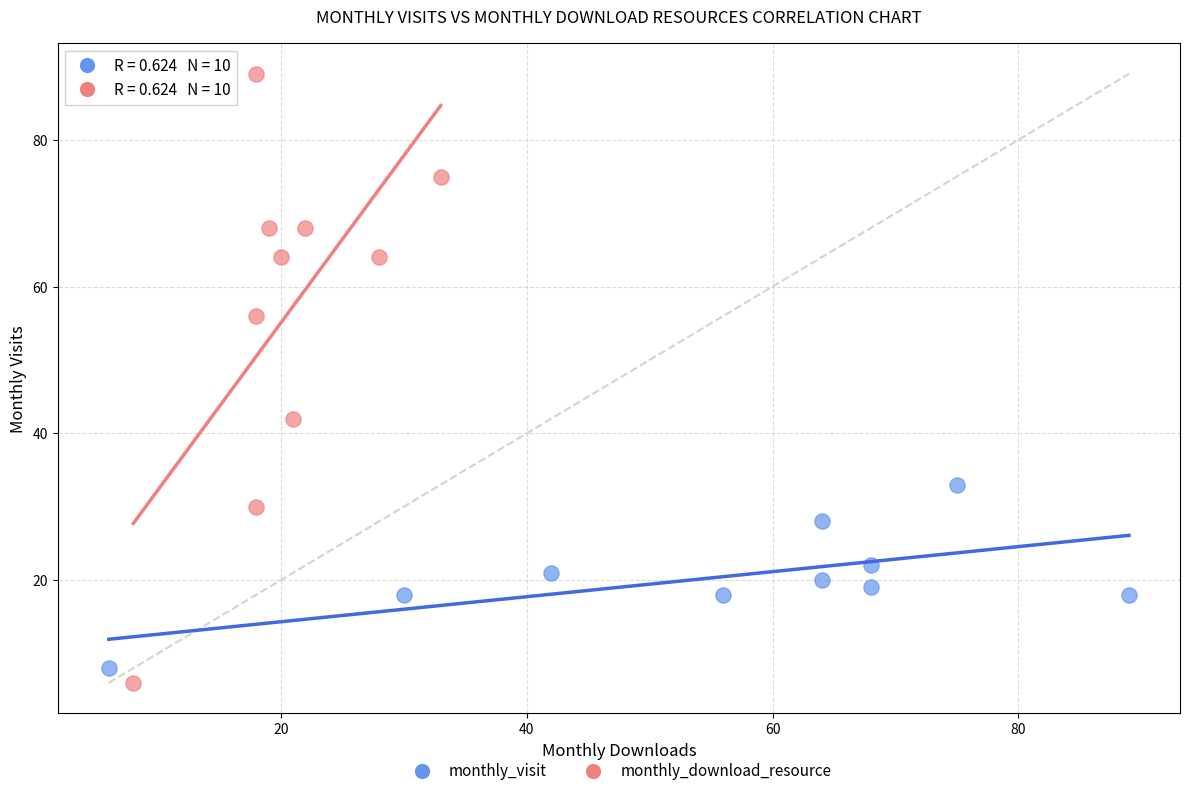

Which series has the widest spread of Y values?

monthly_download_resource